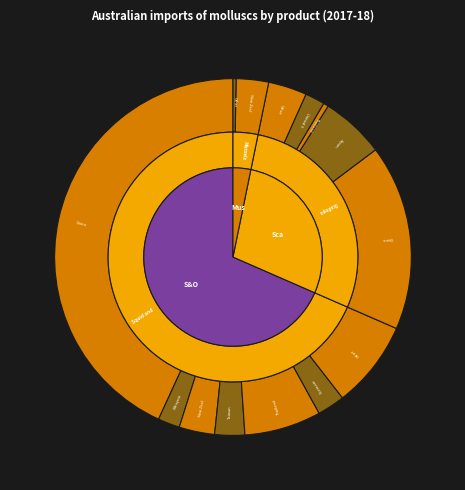

To the nearest percent, what percentage of the pie is Thailand?

2%